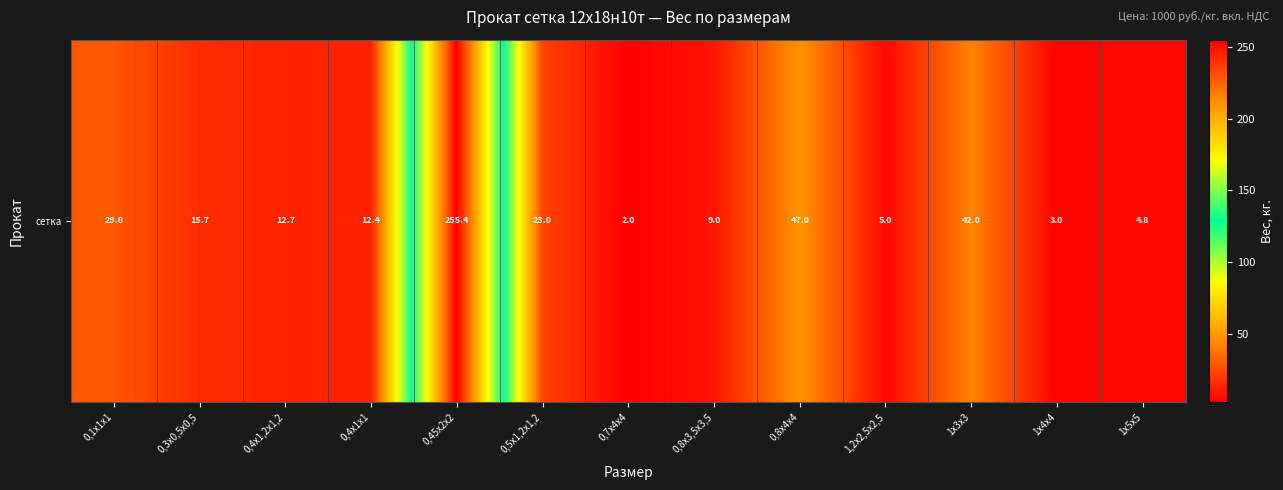

Reading left to right, what are all the values shown in this chart?

29.0	15.7	12.7	12.4	255.4	23.0	2.0	9.0	47.0	5.0	42.0	3.0	4.8